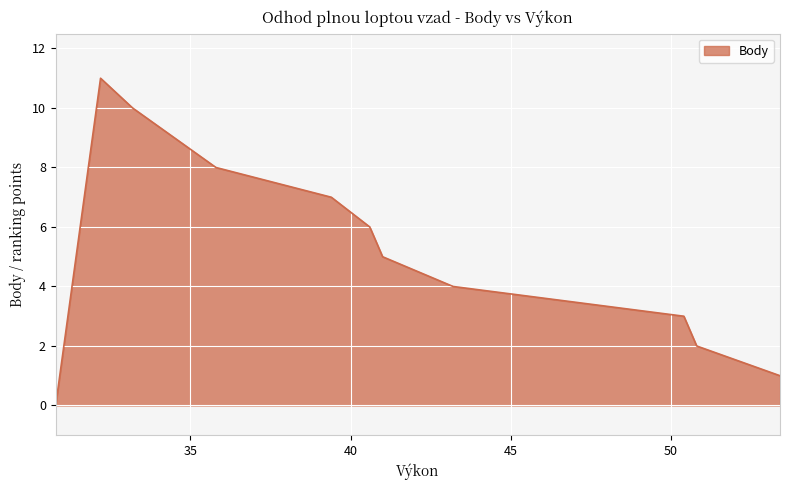

At which category does the chart reach its minimum across all series?

30.8